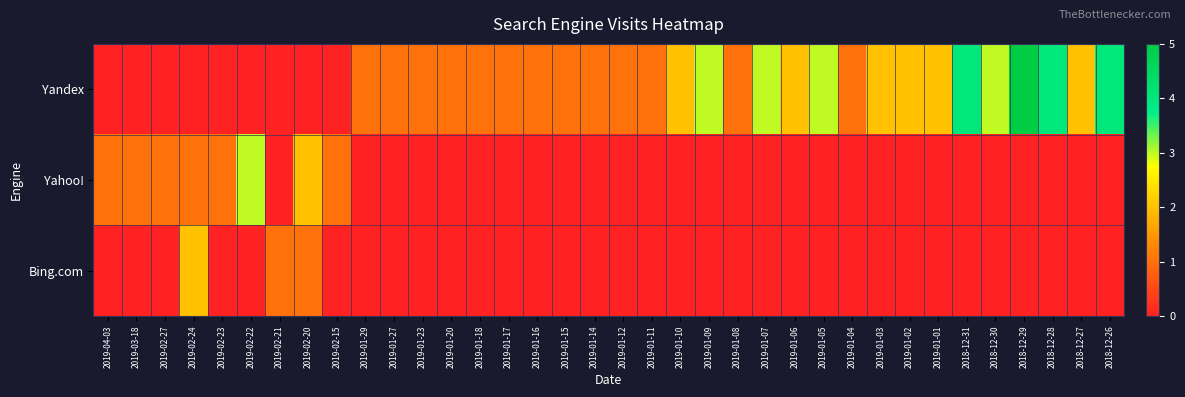

Which series has the widest spread of values?

Yandex